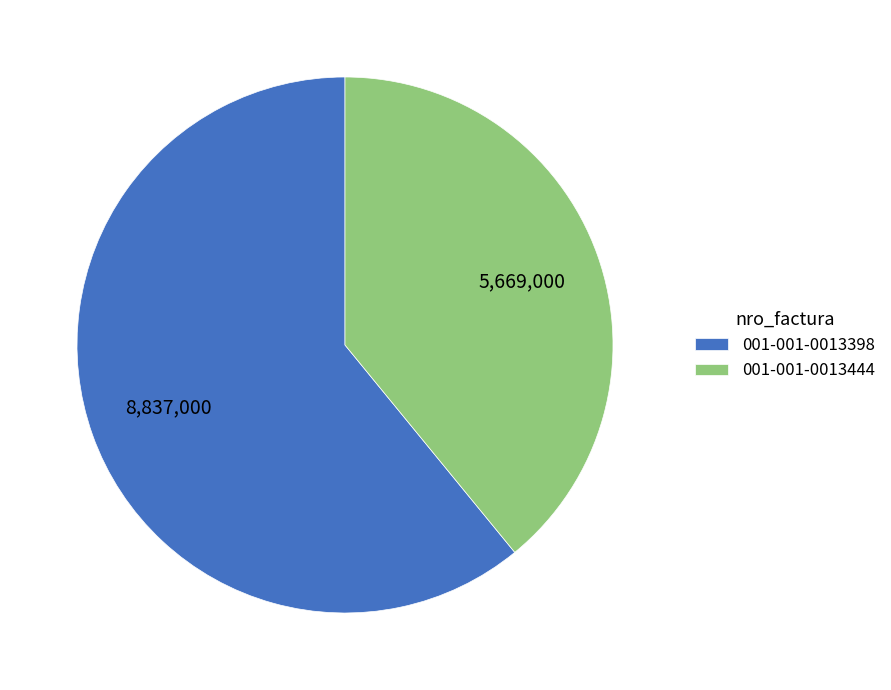

How many slices are in this pie chart?

2